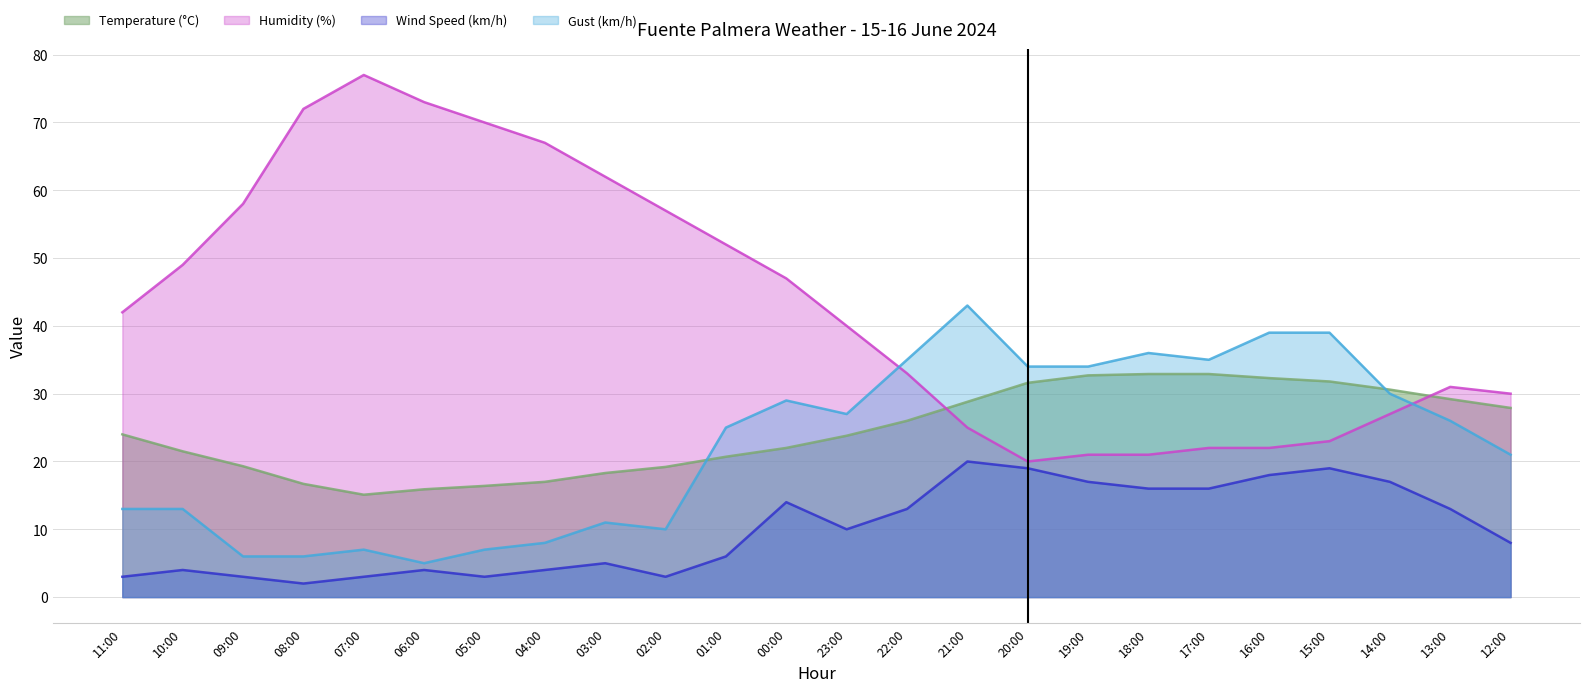

In Humidity (%), how many points are lower than both neighbors (excluding endpoints)?

1